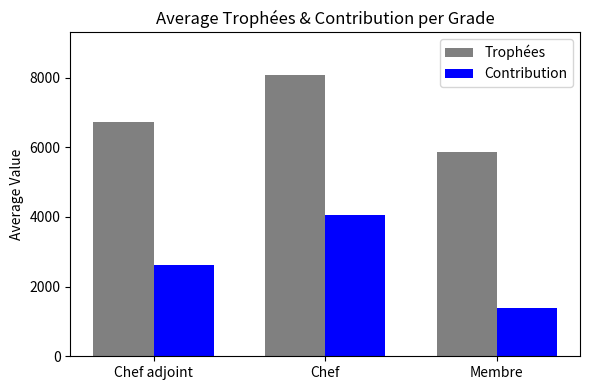

Which series has the widest spread of values?

Contribution